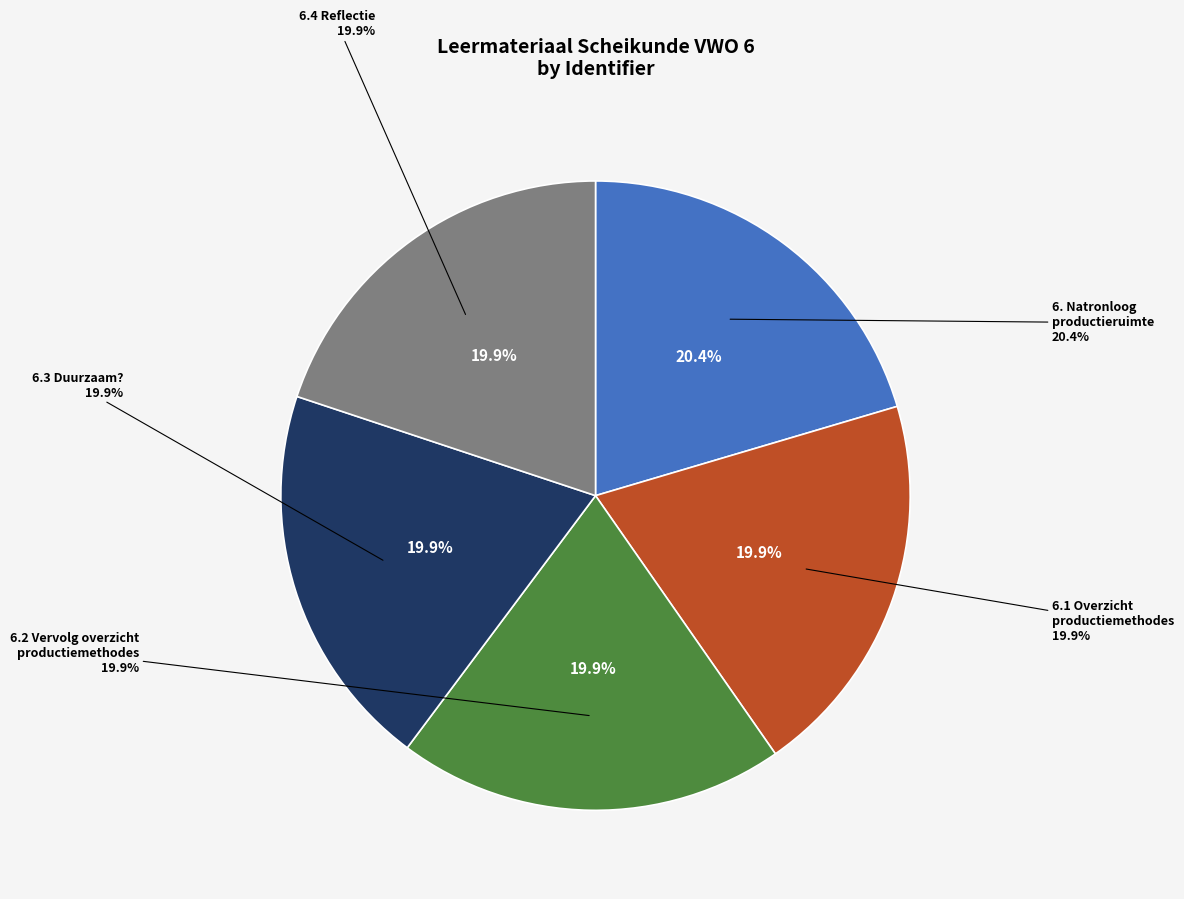

The 6. Natronloog productieruimte slice represents 20% of the pie. True or false?

True